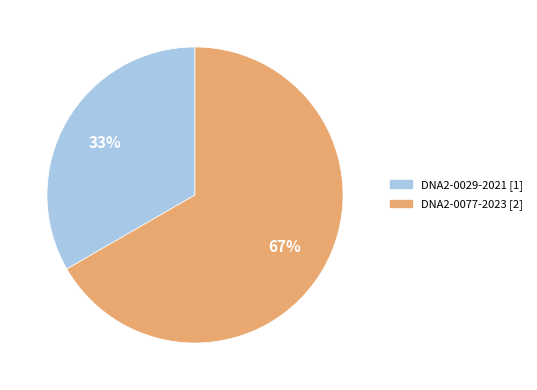

Combined, do DNA2-0077-2023 and DNA2-0029-2021 account for over 50%?

Yes